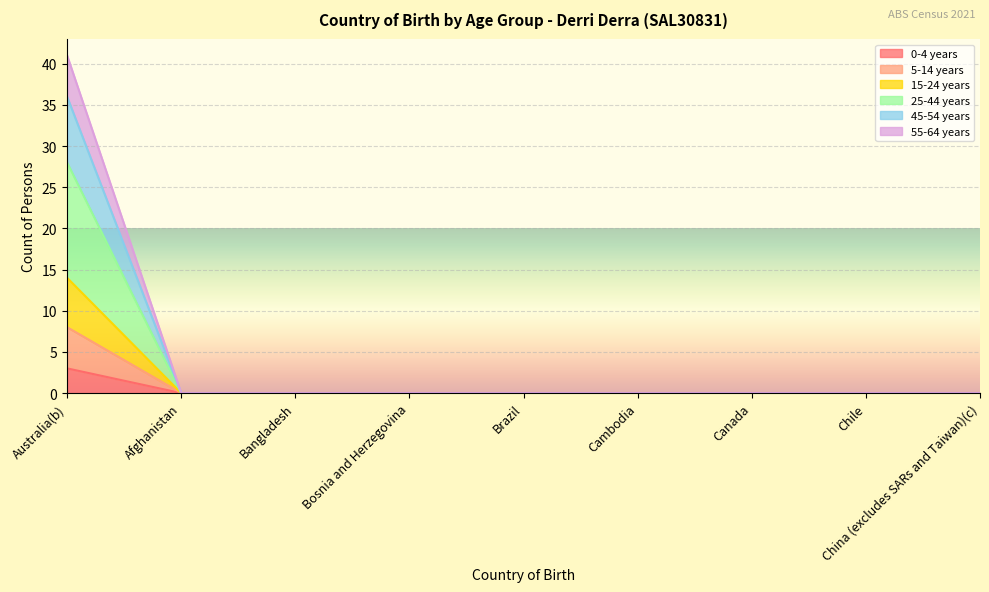

What are all the series names shown in the legend?

0-4 years, 5-14 years, 15-24 years, 25-44 years, 45-54 years, 55-64 years